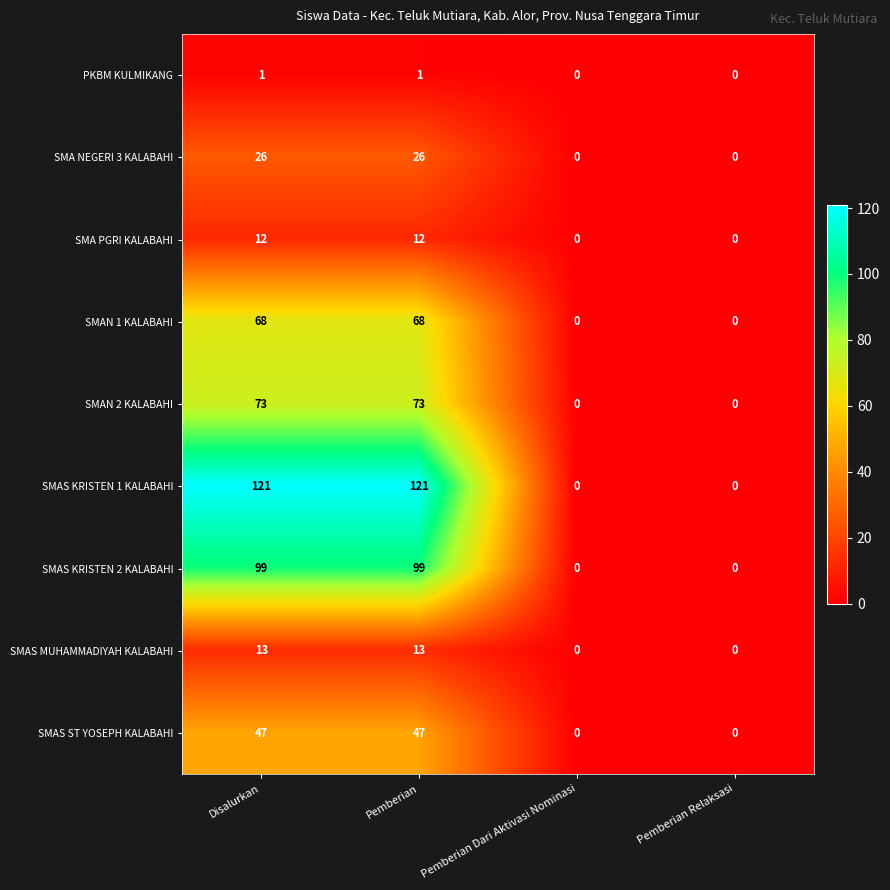

The value of SMAN 2 KALABAHI at Pemberian Dari Aktivasi Nominasi is -23. True or false?

False